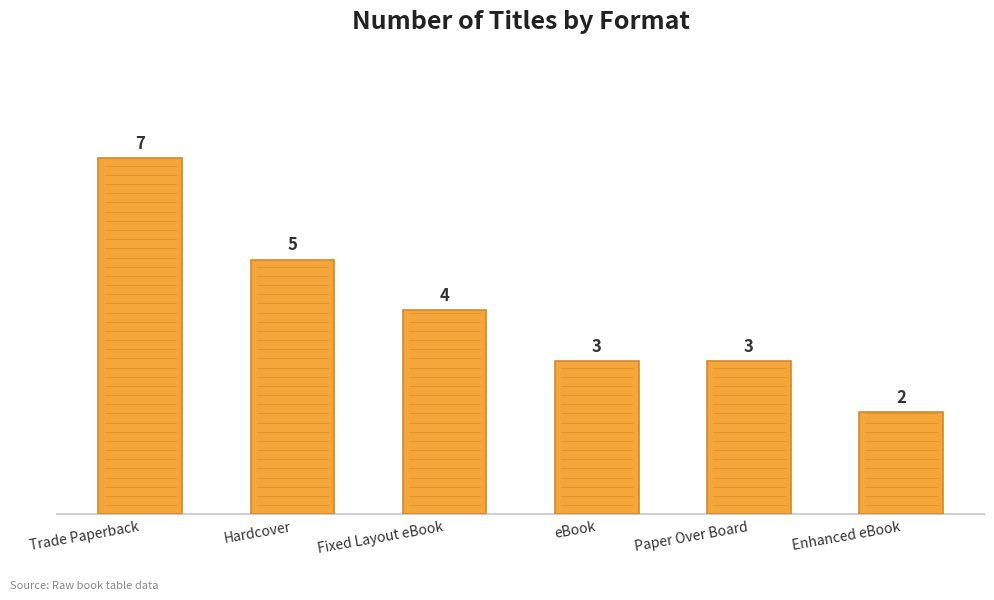

What is the approximate value at Trade Paperback?

7